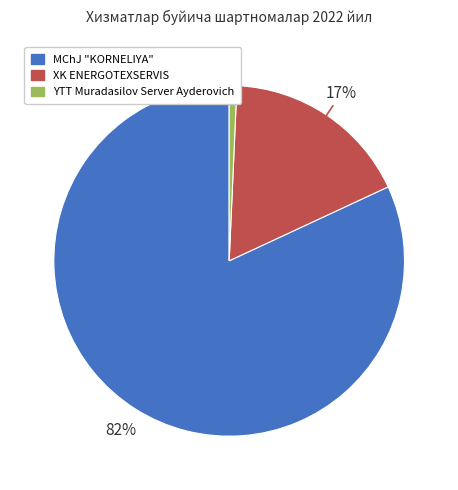

True or false: XK ENERGOTEXSERVIS accounts for 17% of the total.

True